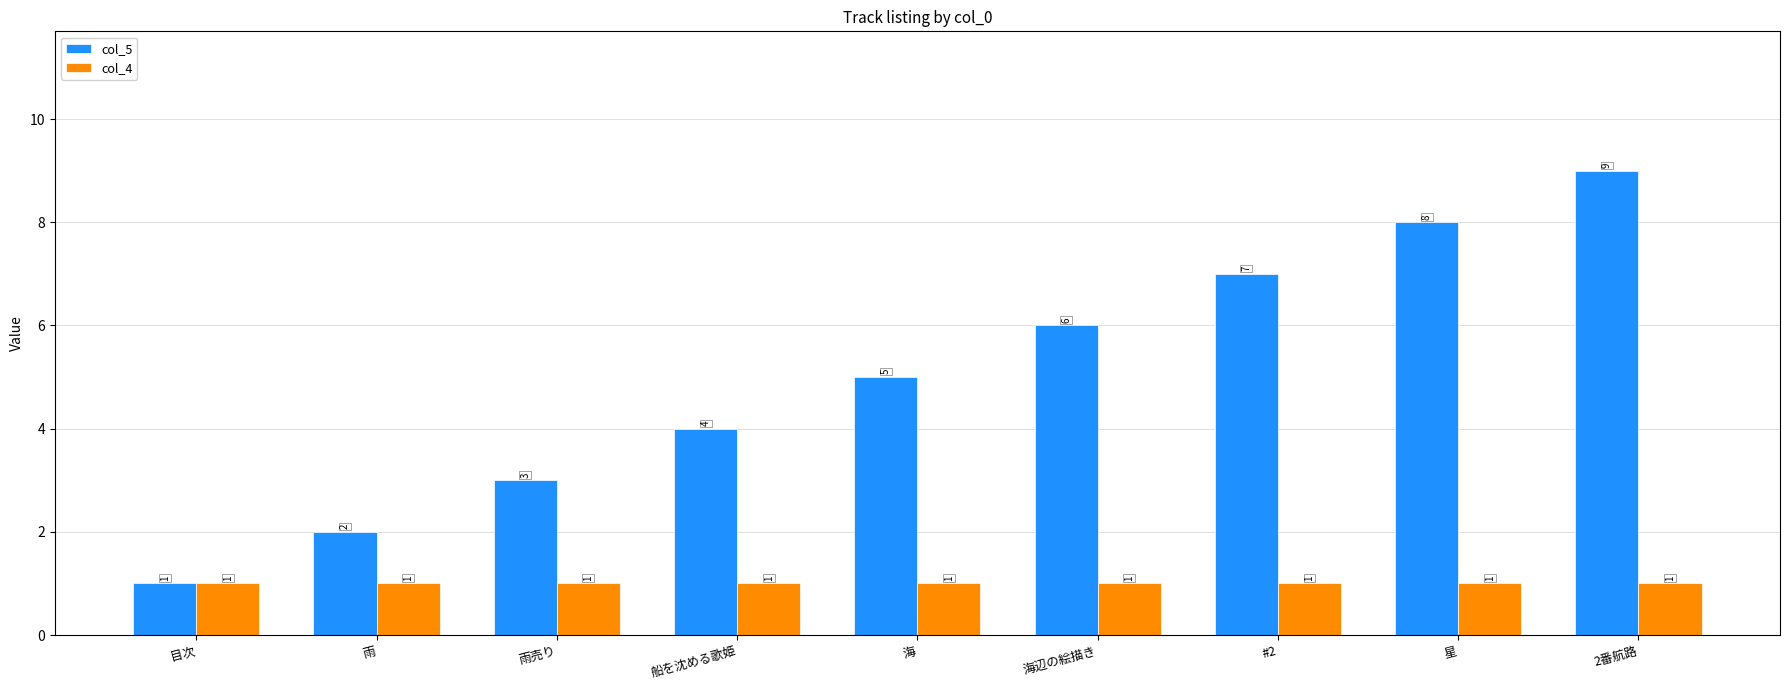

How many bars are there in each group?

2